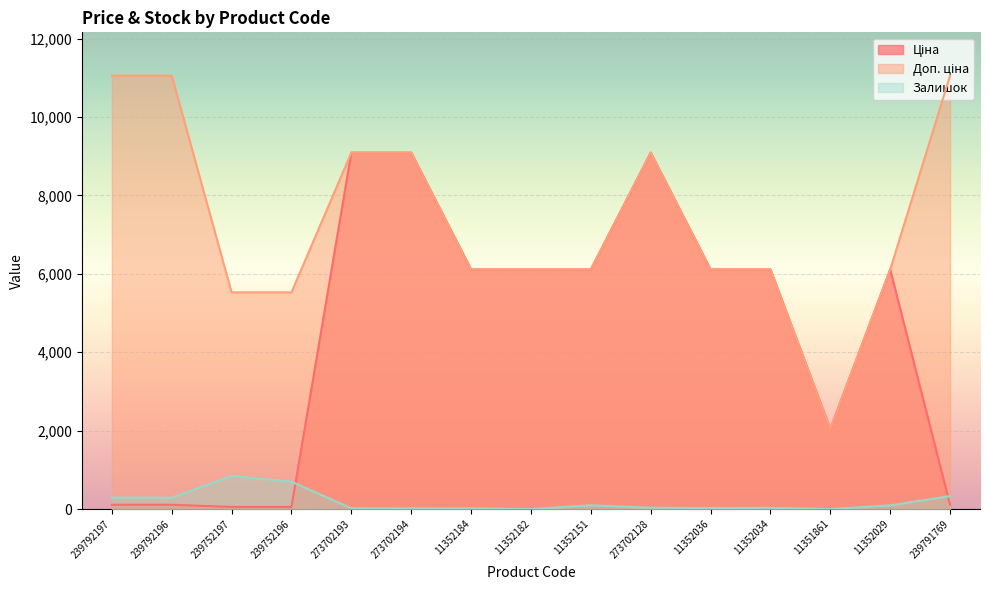

At how many categories does at least one series exceed 7980?

6